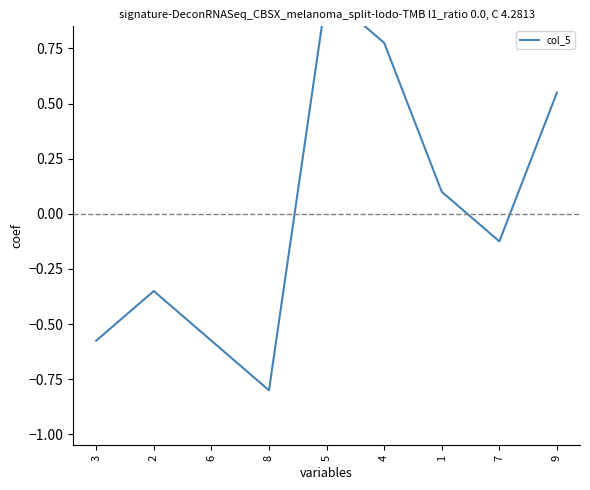

Is this an area chart (filled region under the line)?

No